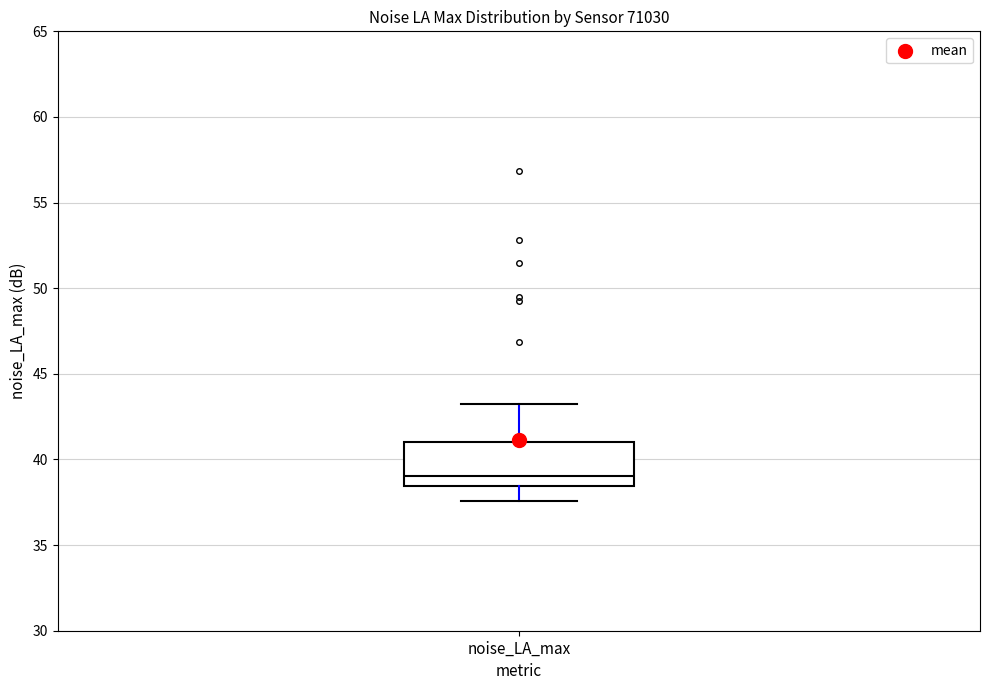

Read this box plot against the y-axis: the position of the median line, the range covered by the box, and the ends of both whiskers. The values are not printed on the chart, so give them approximately, as read against the axis.

median 39.0, box 38.5 to 41.0, whiskers 37.5 to 43.0